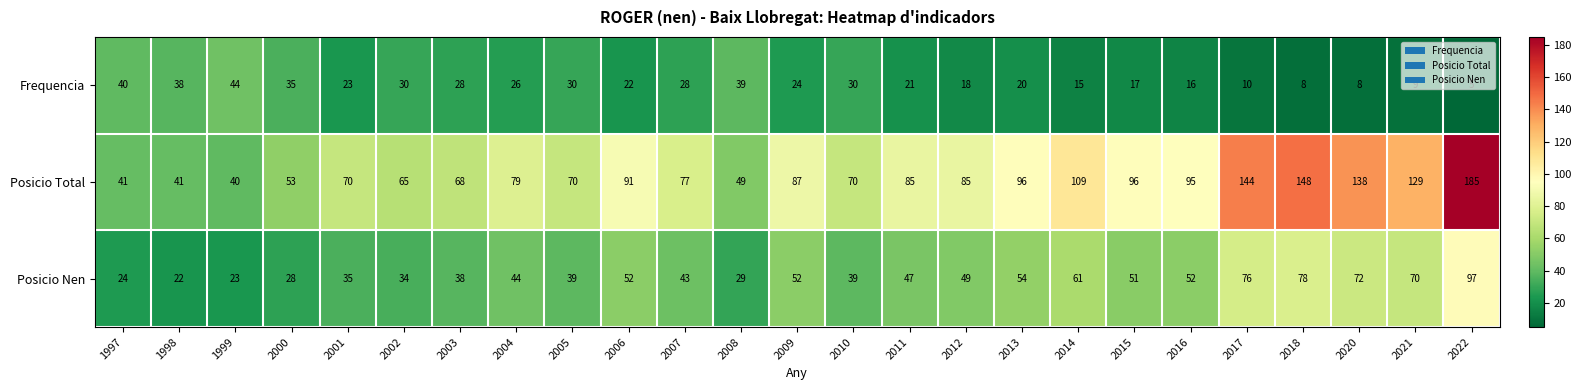

What is the difference between the Posicio Total values at 2015 and 1999?

56